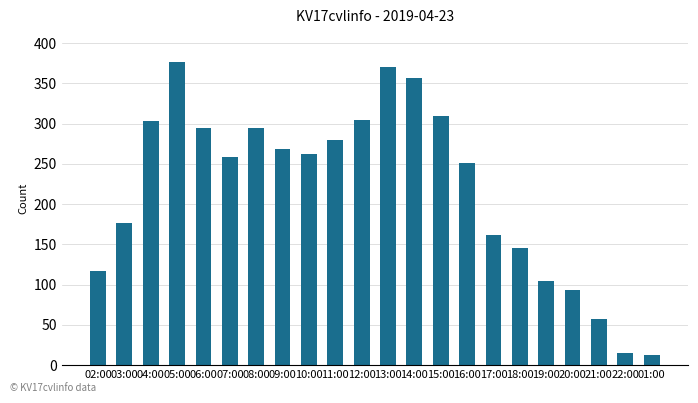

The value at 15:00 is 102. True or false?

False